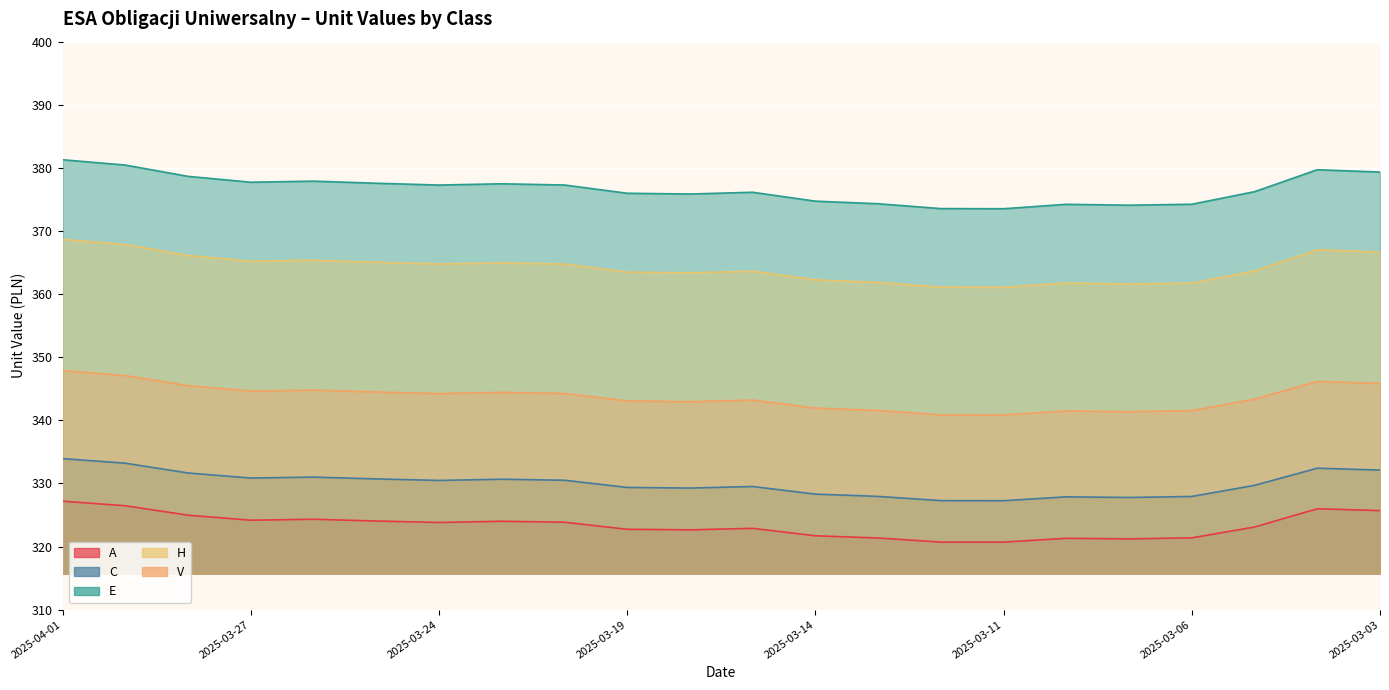

Reading right to left, list all the values displayed in this chart.

A: 2025-03-03=325.7	2025-03-04=326.0	2025-03-05=323.1	2025-03-06=321.4	2025-03-07=321.2	2025-03-10=321.3	2025-03-11=320.7	2025-03-12=320.7	2025-03-13=321.4	2025-03-14=321.7	2025-03-17=322.9	2025-03-18=322.6	2025-03-19=322.7	2025-03-20=323.9	2025-03-21=324.0	2025-03-24=323.8	2025-03-25=324.1	2025-03-26=324.3	2025-03-27=324.2	2025-03-28=325.0	2025-03-31=326.5	2025-04-01=327.2
C: 2025-03-03=332.1	2025-03-04=332.4	2025-03-05=329.7	2025-03-06=327.9	2025-03-07=327.8	2025-03-10=327.9	2025-03-11=327.3	2025-03-12=327.3	2025-03-13=327.9	2025-03-14=328.3	2025-03-17=329.5	2025-03-18=329.3	2025-03-19=329.4	2025-03-20=330.5	2025-03-21=330.7	2025-03-24=330.5	2025-03-25=330.7	2025-03-26=331.0	2025-03-27=330.9	2025-03-28=331.7	2025-03-31=333.2	2025-04-01=333.9
E: 2025-03-03=379.3	2025-03-04=379.7	2025-03-05=376.2	2025-03-06=374.2	2025-03-07=374.1	2025-03-10=374.2	2025-03-11=373.5	2025-03-12=373.6	2025-03-13=374.3	2025-03-14=374.7	2025-03-17=376.1	2025-03-18=375.9	2025-03-19=376.0	2025-03-20=377.3	2025-03-21=377.5	2025-03-24=377.3	2025-03-25=377.6	2025-03-26=377.9	2025-03-27=377.7	2025-03-28=378.7	2025-03-31=380.4	2025-04-01=381.3
H: 2025-03-03=366.7	2025-03-04=367.0	2025-03-05=363.7	2025-03-06=361.8	2025-03-07=361.6	2025-03-10=361.8	2025-03-11=361.1	2025-03-12=361.1	2025-03-13=361.9	2025-03-14=362.3	2025-03-17=363.6	2025-03-18=363.4	2025-03-19=363.5	2025-03-20=364.8	2025-03-21=364.9	2025-03-24=364.8	2025-03-25=365.1	2025-03-26=365.4	2025-03-27=365.2	2025-03-28=366.1	2025-03-31=367.9	2025-04-01=368.7
V: 2025-03-03=345.9	2025-03-04=346.2	2025-03-05=343.4	2025-03-06=341.5	2025-03-07=341.4	2025-03-10=341.5	2025-03-11=340.9	2025-03-12=340.9	2025-03-13=341.6	2025-03-14=341.9	2025-03-17=343.2	2025-03-18=343.0	2025-03-19=343.1	2025-03-20=344.3	2025-03-21=344.4	2025-03-24=344.2	2025-03-25=344.5	2025-03-26=344.8	2025-03-27=344.6	2025-03-28=345.5	2025-03-31=347.1	2025-04-01=347.9